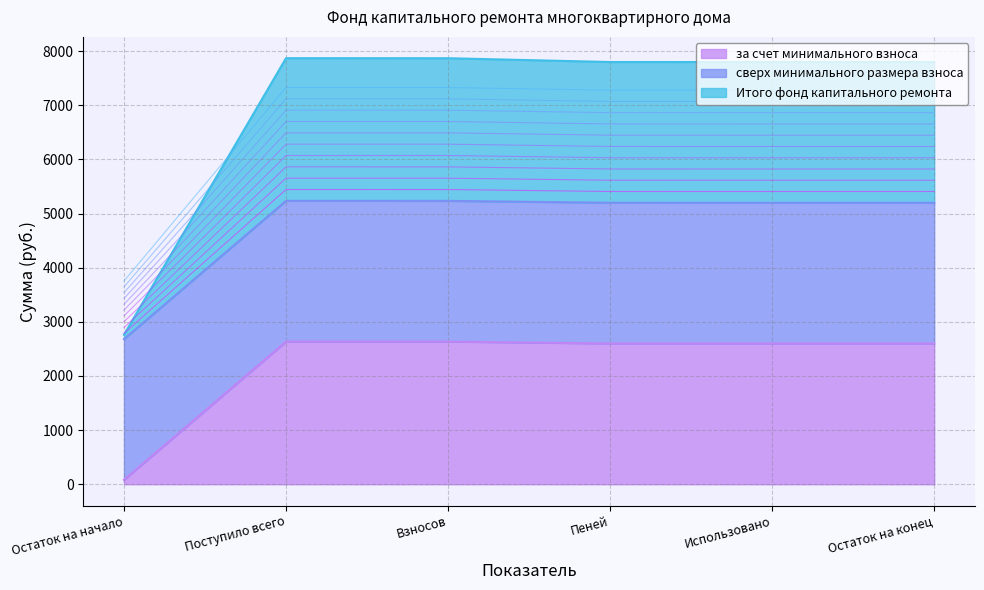

True or false: за счет минимального взноса and Итого фонд капитального ремонта cross at least once.

False